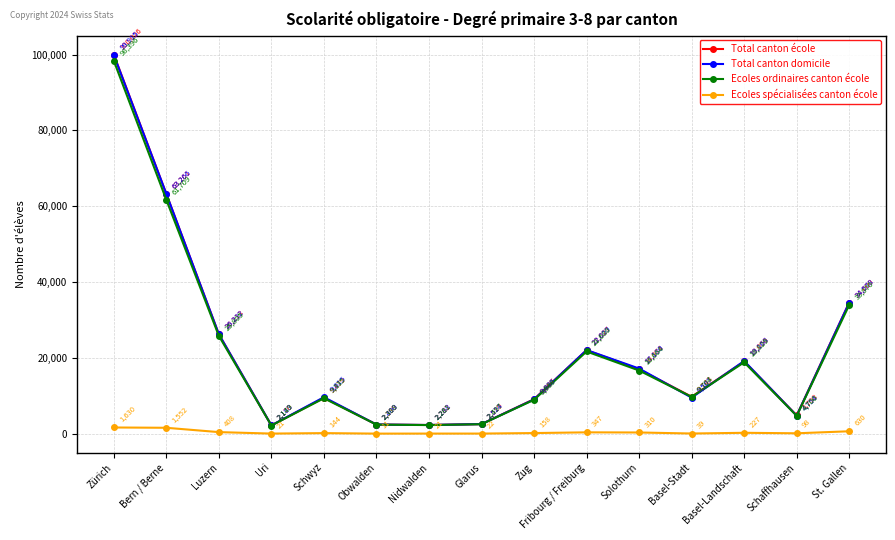

List the labels in order of Total canton domicile value, smallest first.

Uri, Nidwalden, Obwalden, Glarus, Schaffhausen, Zug, Basel-Stadt, Schwyz, Solothurn, Basel-Landschaft, Fribourg / Freiburg, Luzern, St. Gallen, Bern / Berne, Zürich